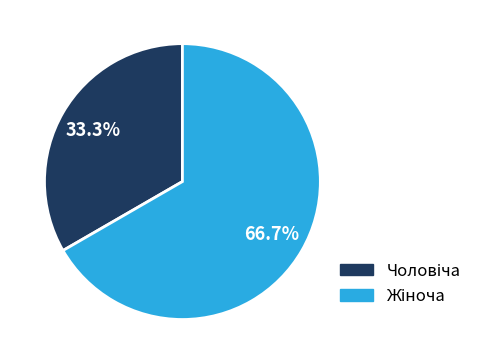

To the nearest percent, what is the average slice percentage?

50%